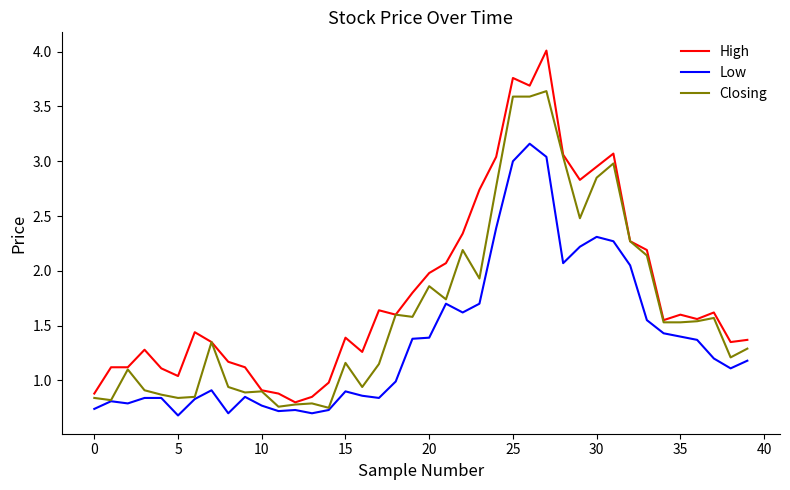

Which series has the widest spread of values?

High